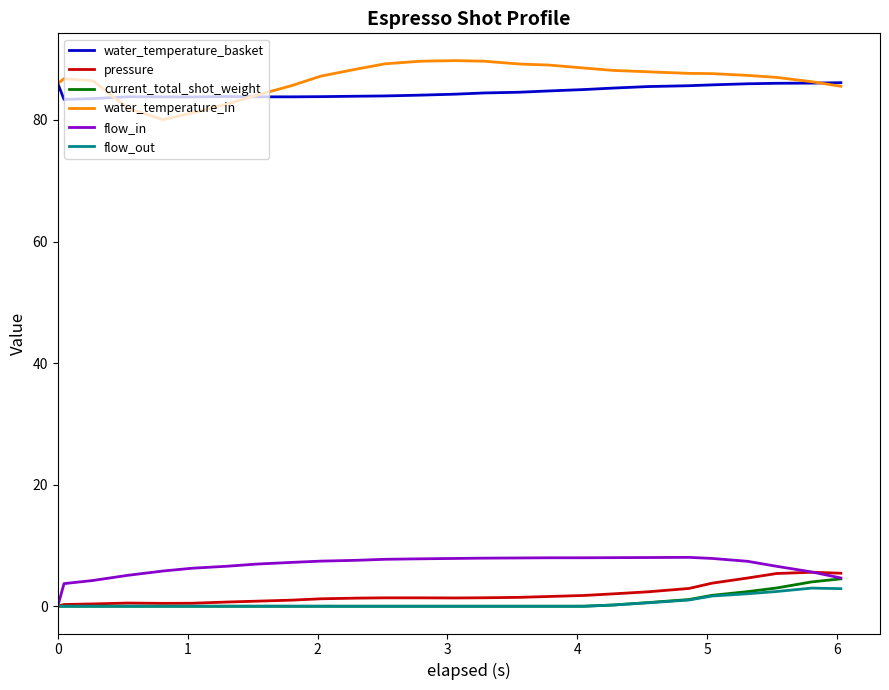

What is the maximum value shown in the chart?

89.8